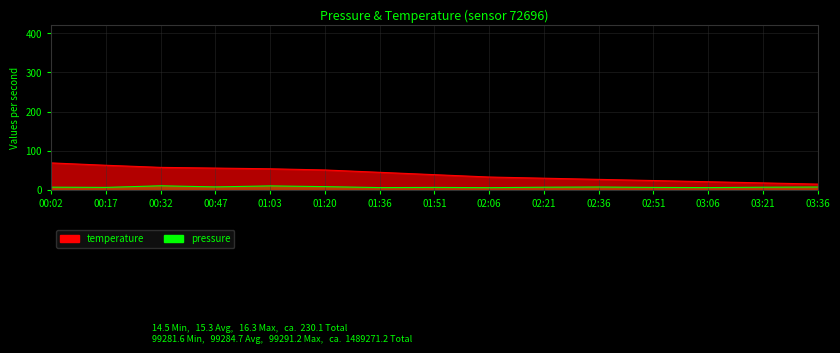

List the labels in order of temperature value, smallest first.

03:36, 03:21, 03:06, 02:51, 02:36, 02:21, 02:06, 01:51, 01:36, 01:20, 01:03, 00:47, 00:32, 00:17, 00:02